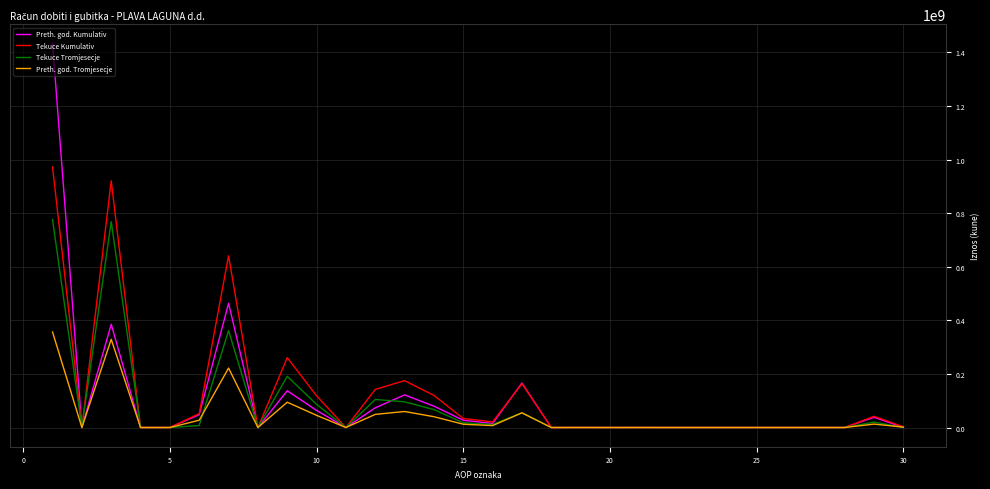

List the series in order of their peak value, lowest first.

Preth. god. Tromjesecje, Tekuce Tromjesecje, Tekuce Kumulativ, Preth. god. Kumulativ